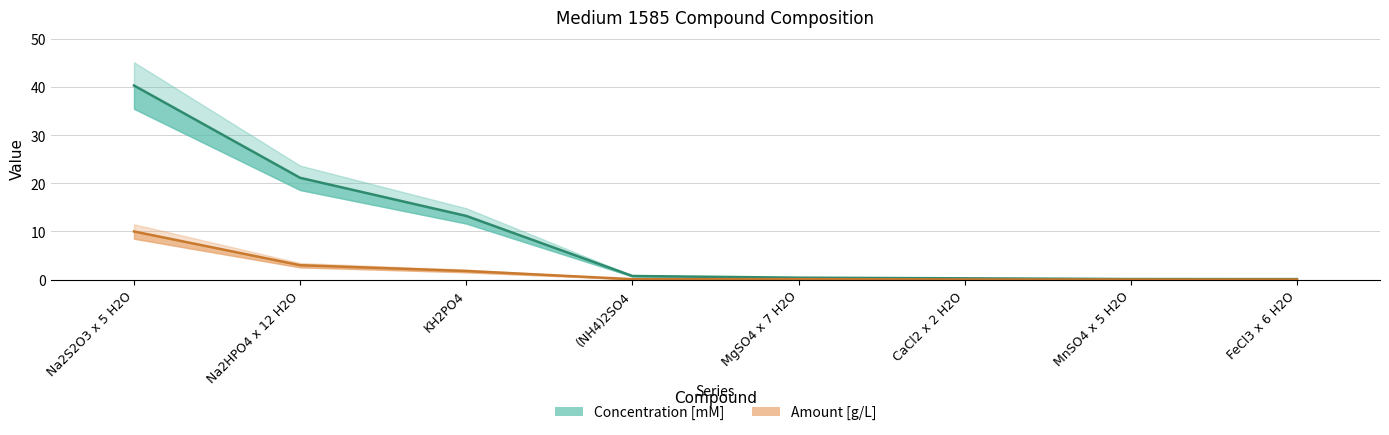

What is the label of the 8th point from the left?

FeCl3 x 6 H2O